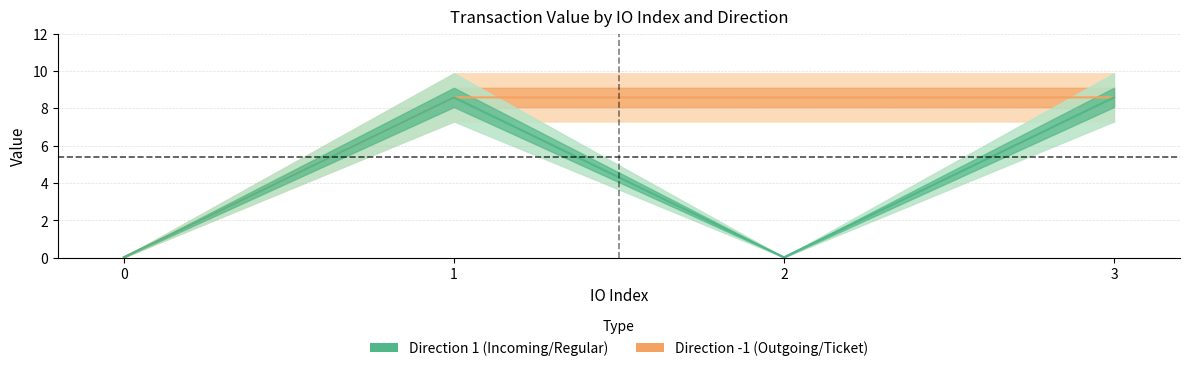

At which label does Direction -1 (Outgoing/Ticket) reach its peak?

1